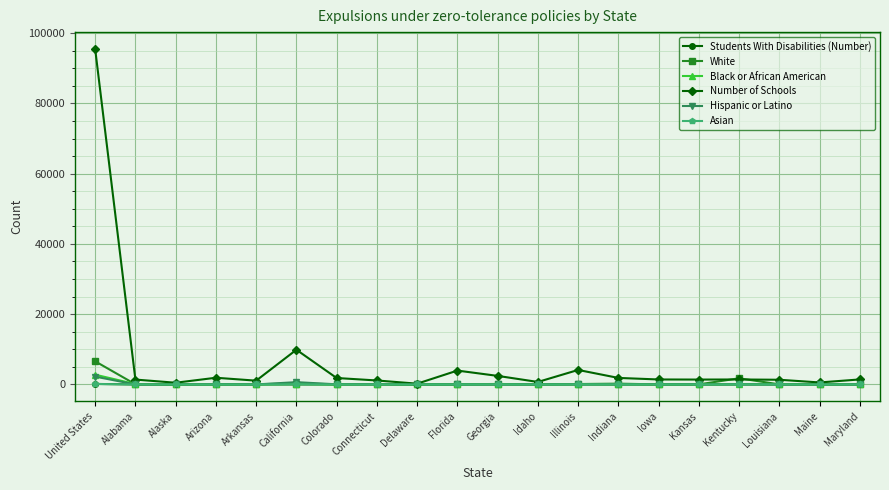

At how many categories does at least one series exceed 77485?

1